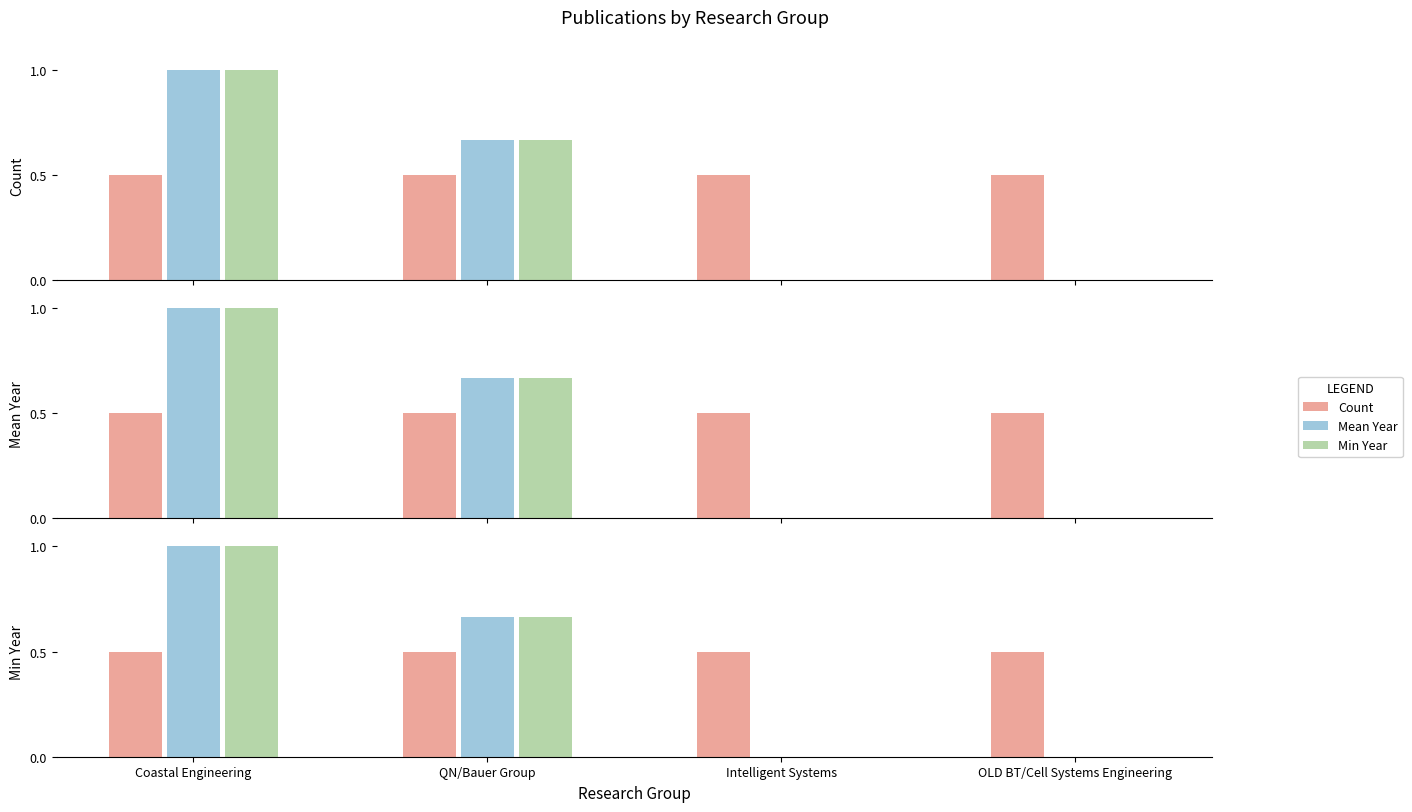

List the labels in order of Mean Year value, largest first.

Coastal Engineering, QN/Bauer Group, Intelligent Systems, OLD BT/Cell Systems Engineering